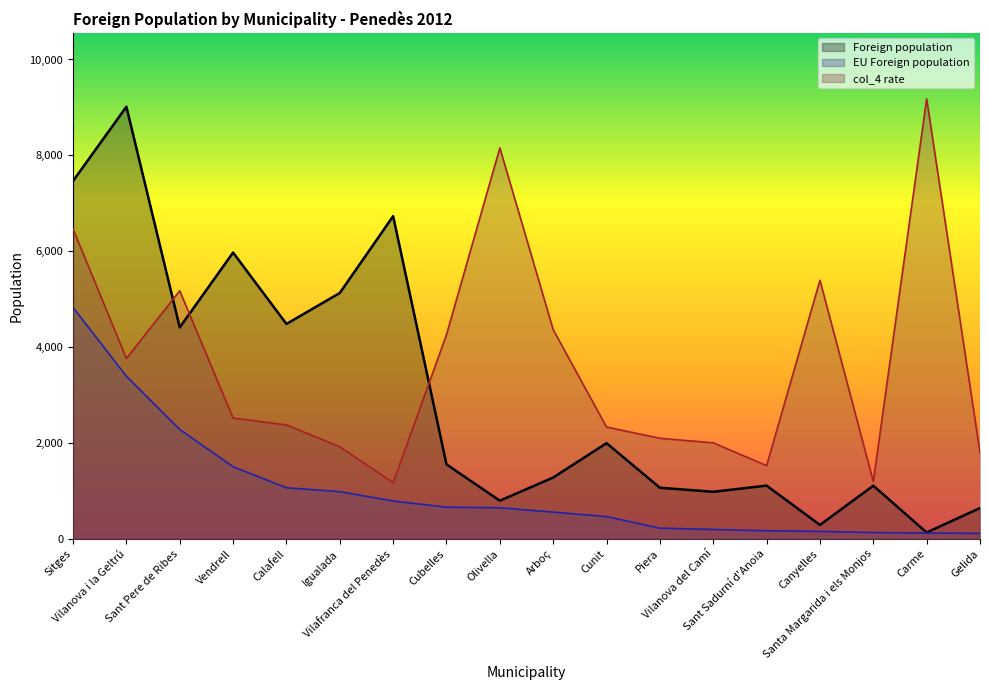

What position from the left is Vilanova i la Geltrú?

2